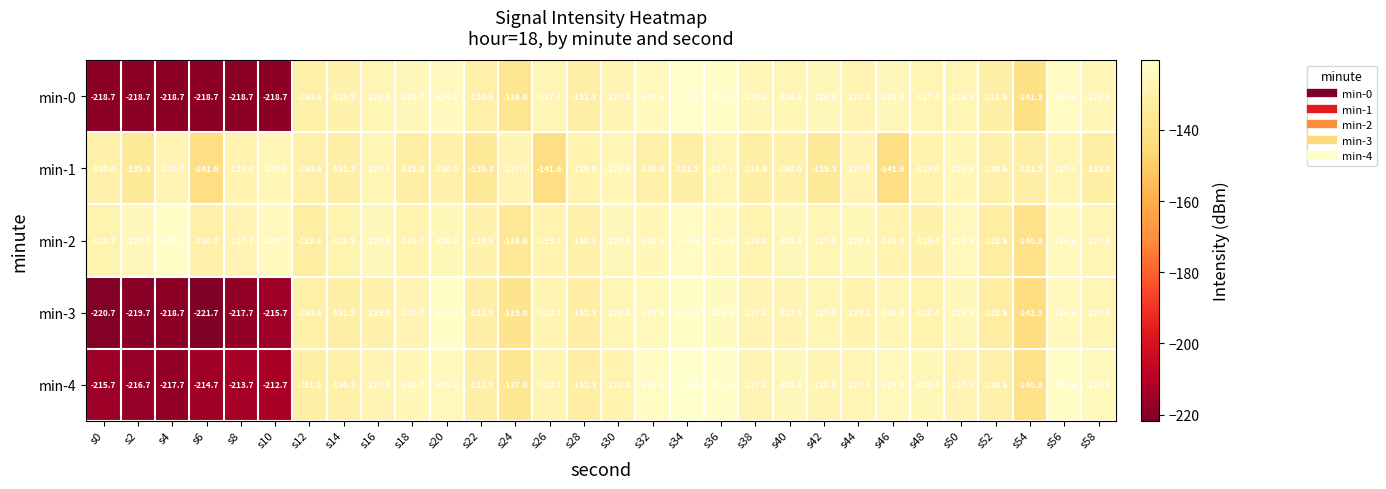

At which category is the sum across all series the highest?

s34